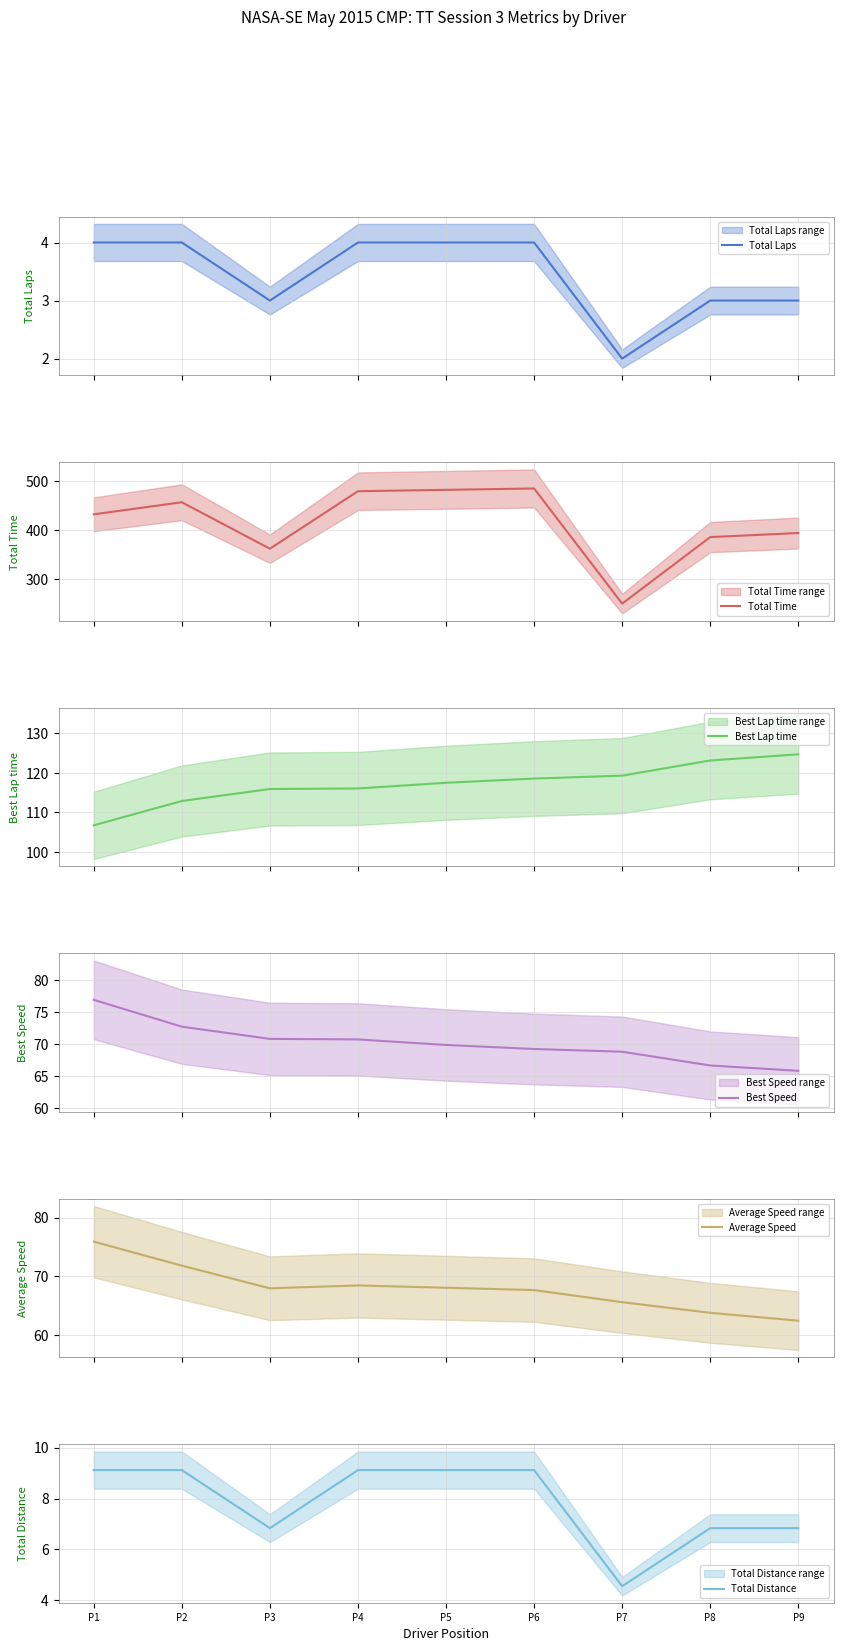

How many values in the Average Speed series exceed 67?

6